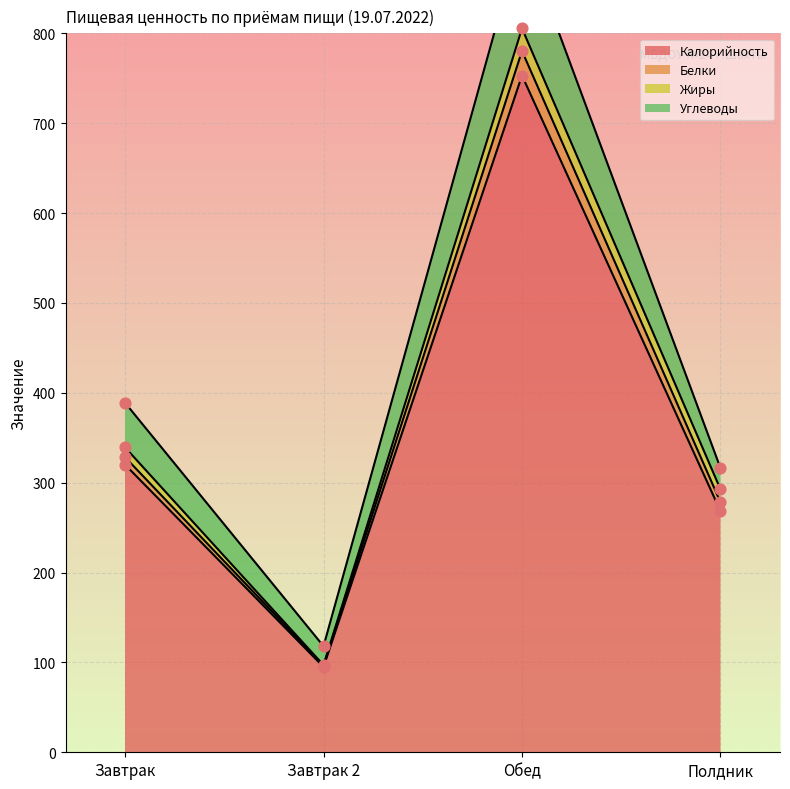

How many interior local valleys does the Калорийность series have?

1